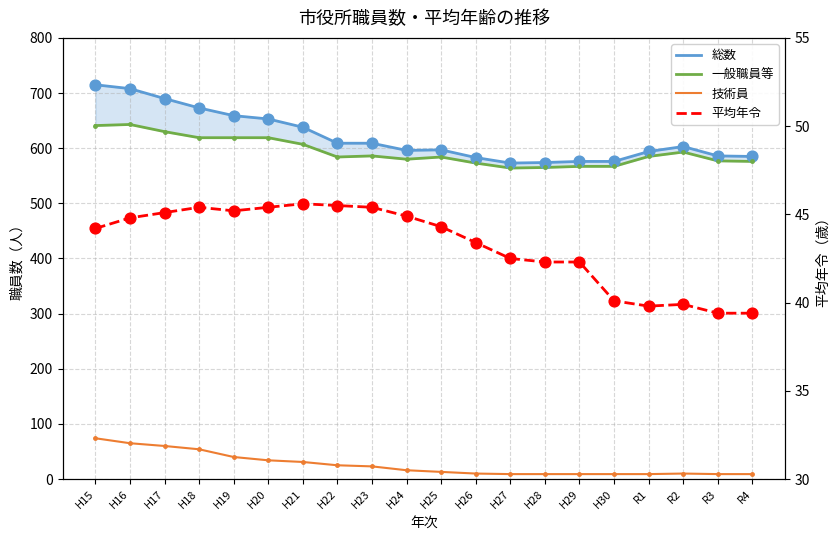

Which series has the largest Y range (max minus min)?

総数